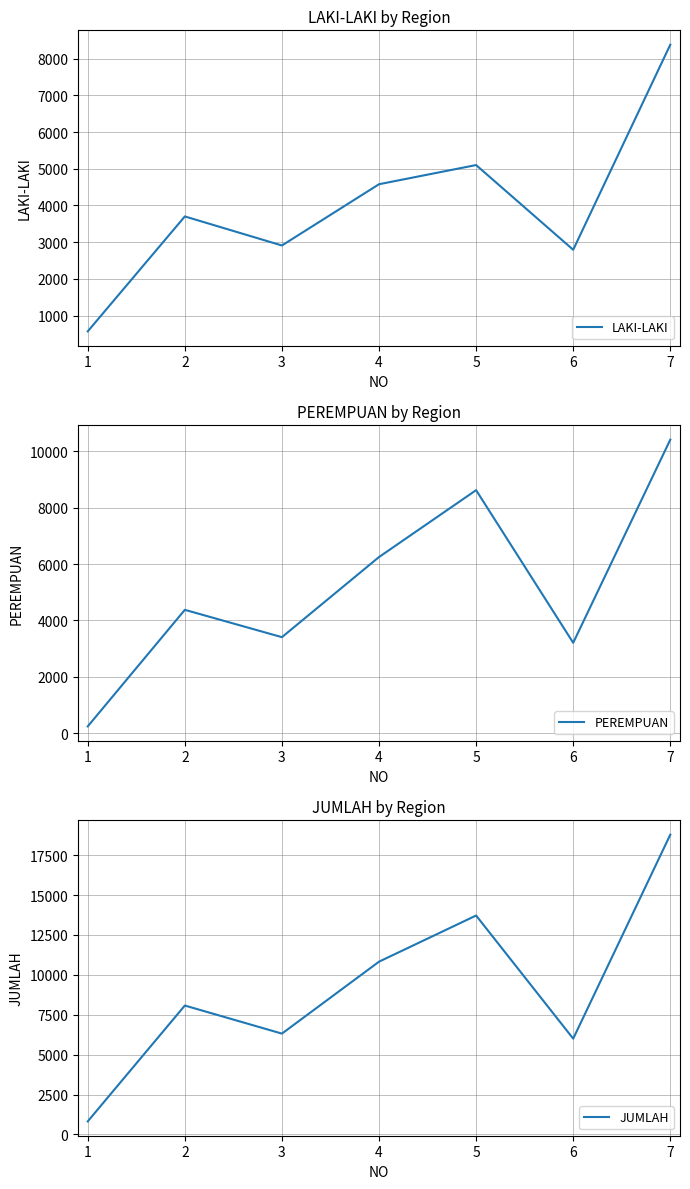

At how many categories does at least one series exceed 13217?

2